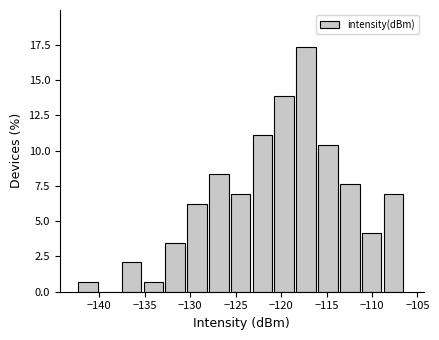

Over which range of the x-axis is the bar tallest?

-118.5 to -116.0